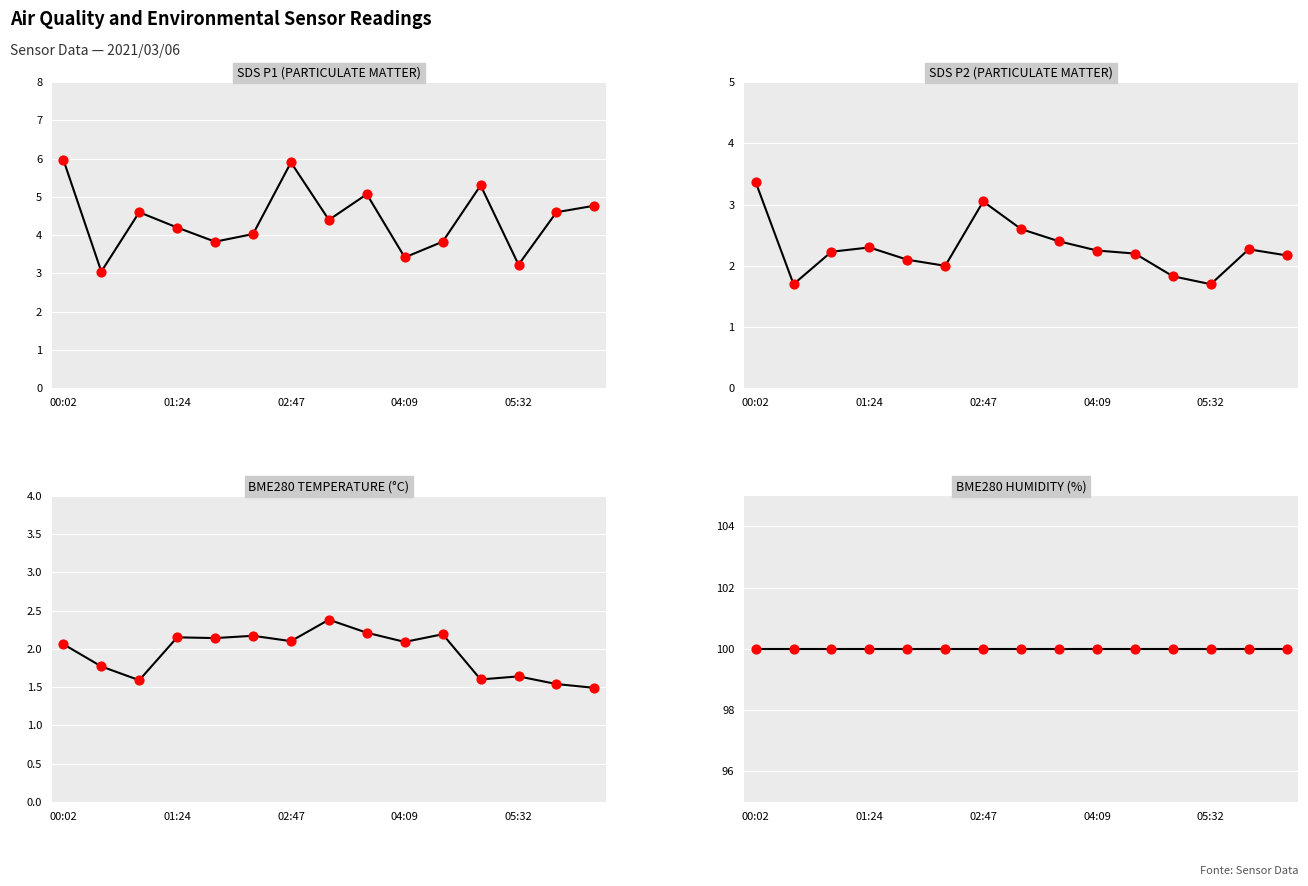

What are all the series names shown in the legend?

SDS_P1, SDS_P2, BME280_temperature, BME280_humidity